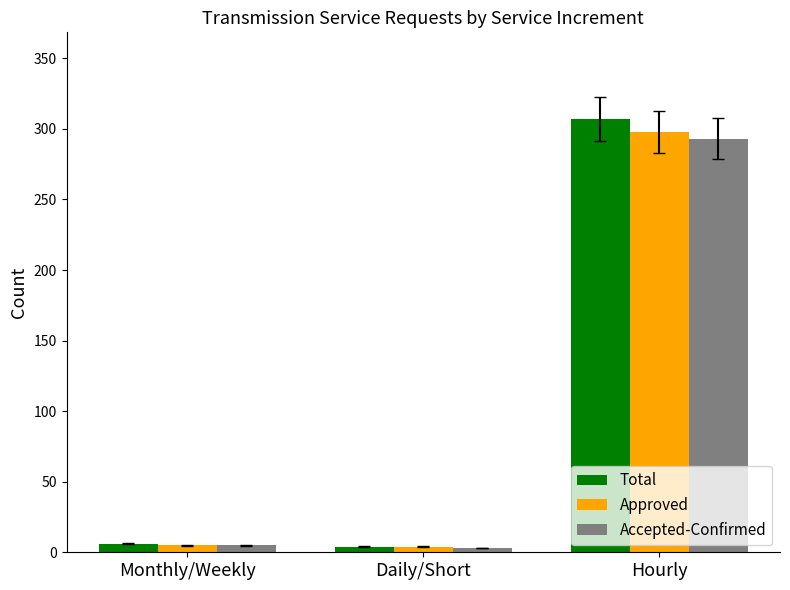

What is the label of the 3rd bar from the right?

Monthly/Weekly